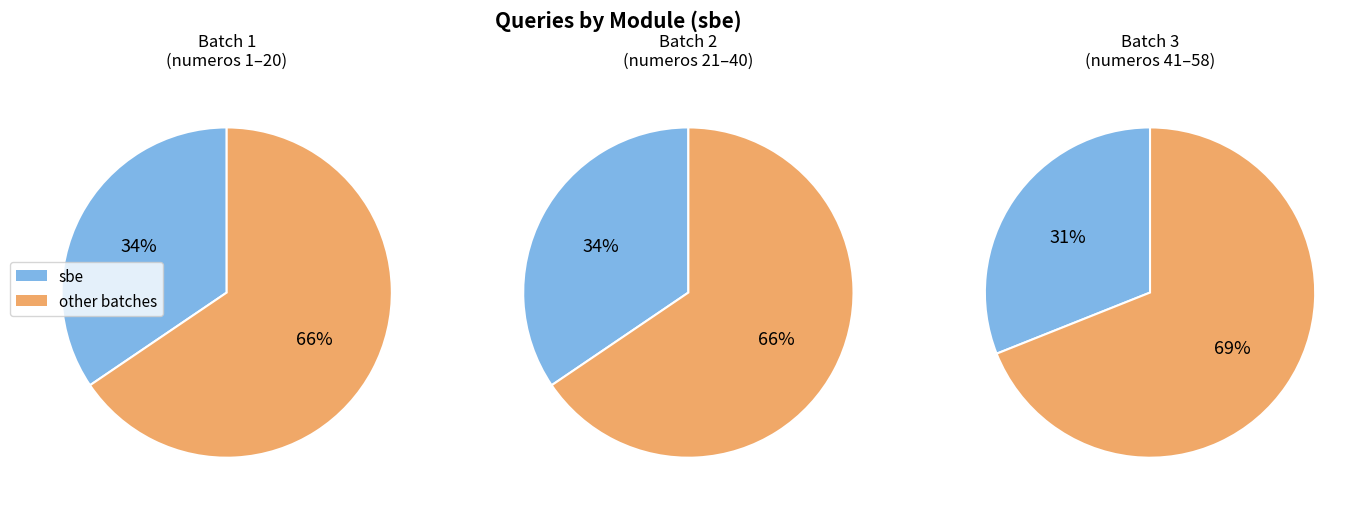

Does 0 represent more than half of the total?

No